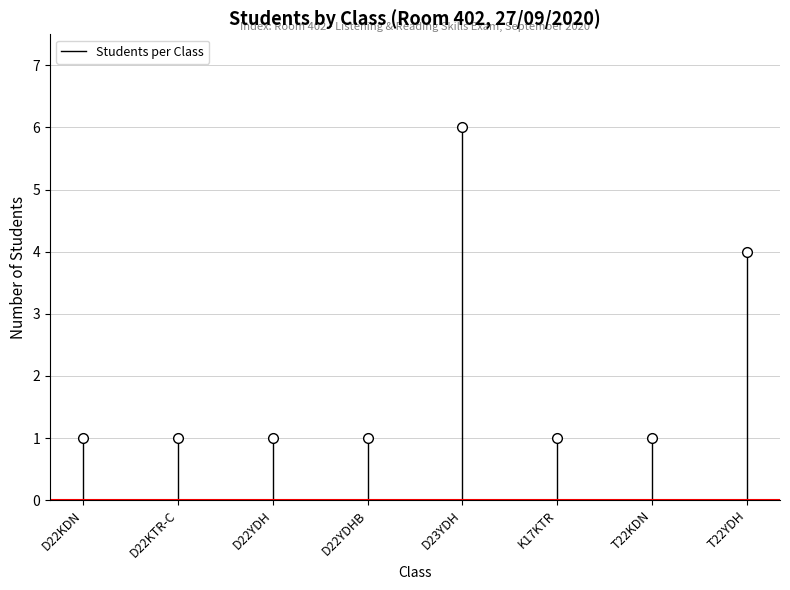

True or false: the data shows 0 at D22KDN.

False